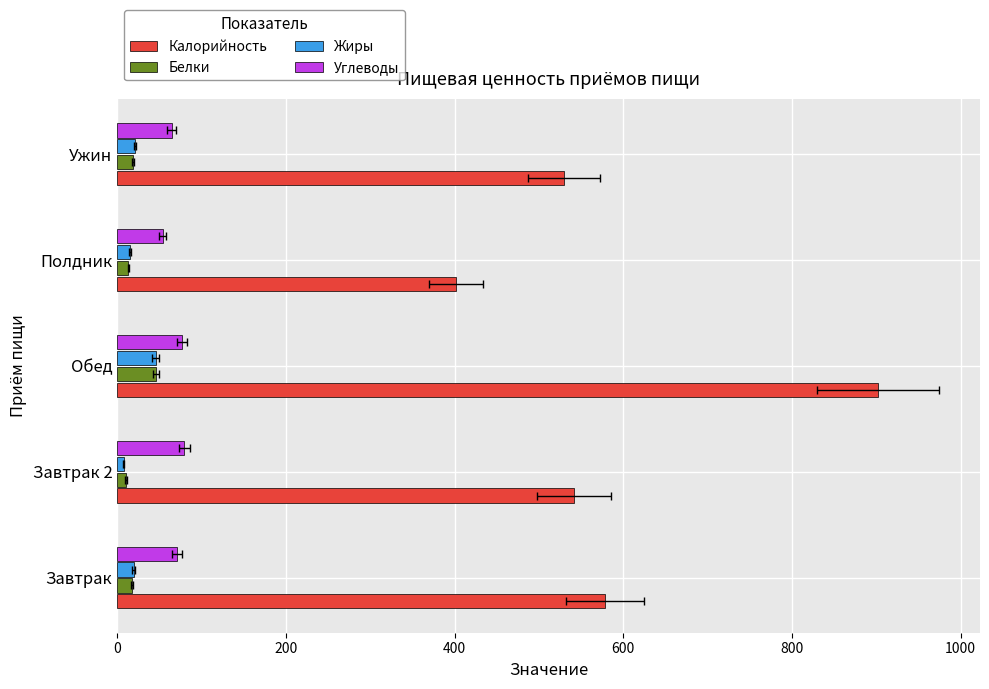

What is the smallest value displayed?

7.8